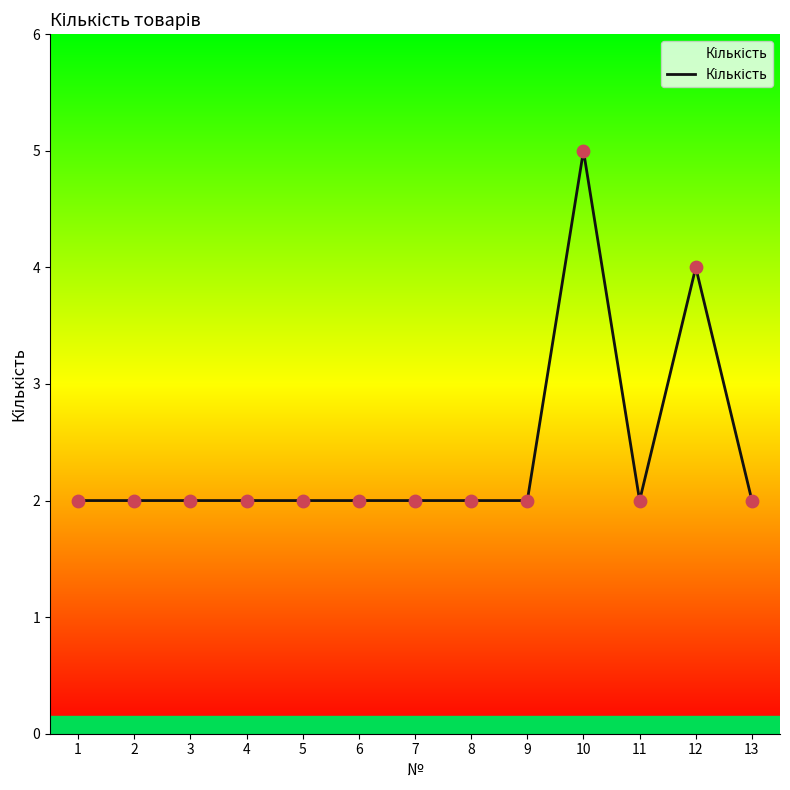

Which has a higher value, 5 or 12?

12